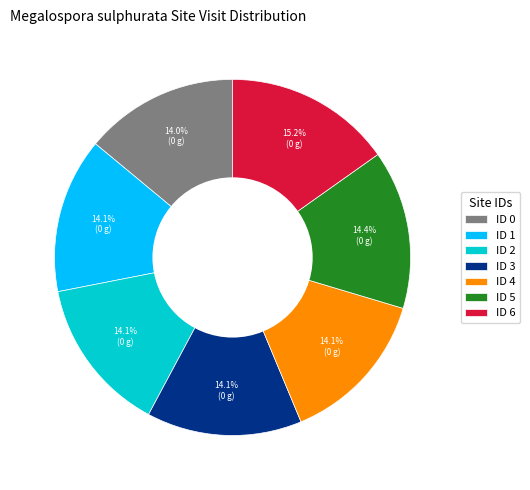

Is ID 5 the majority of the pie?

No